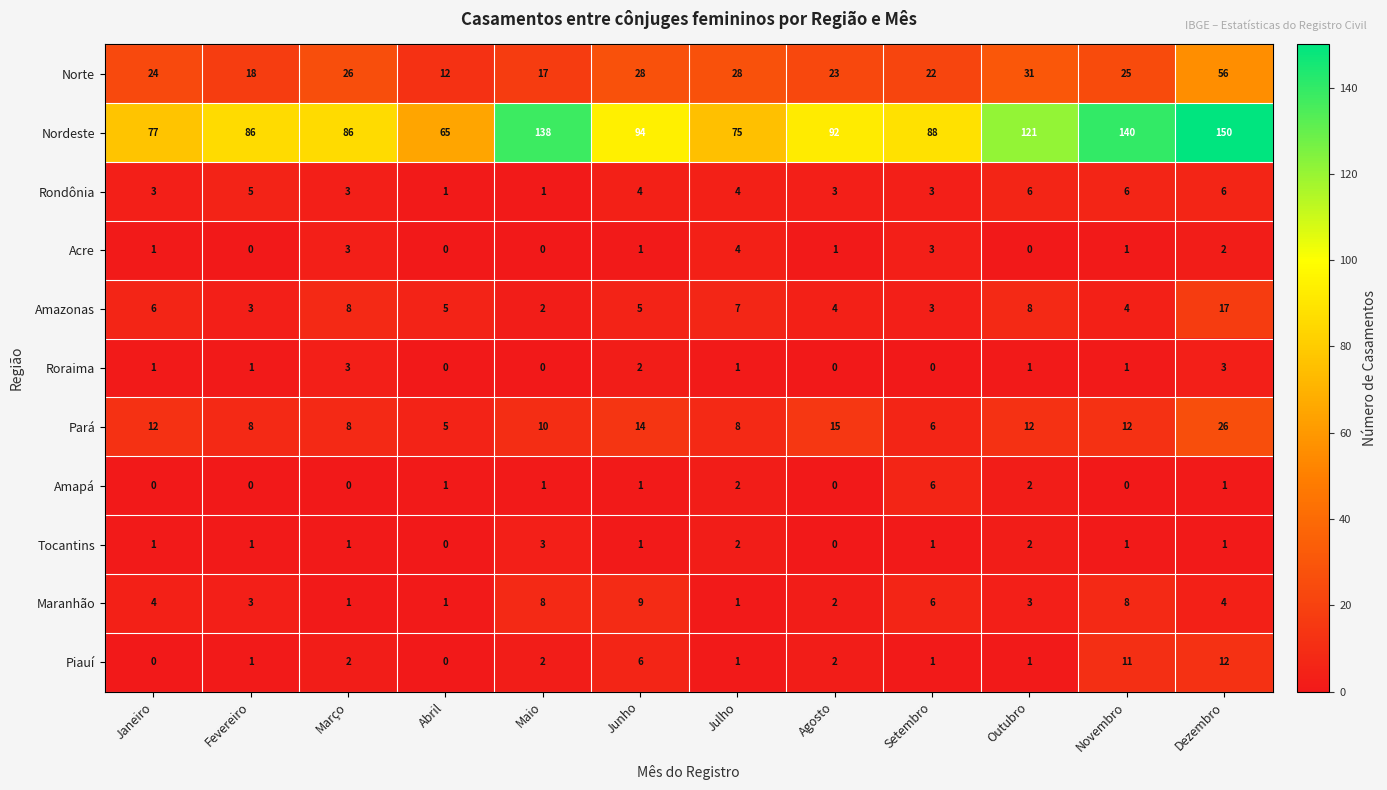

What is the maximum value shown in the chart?

150